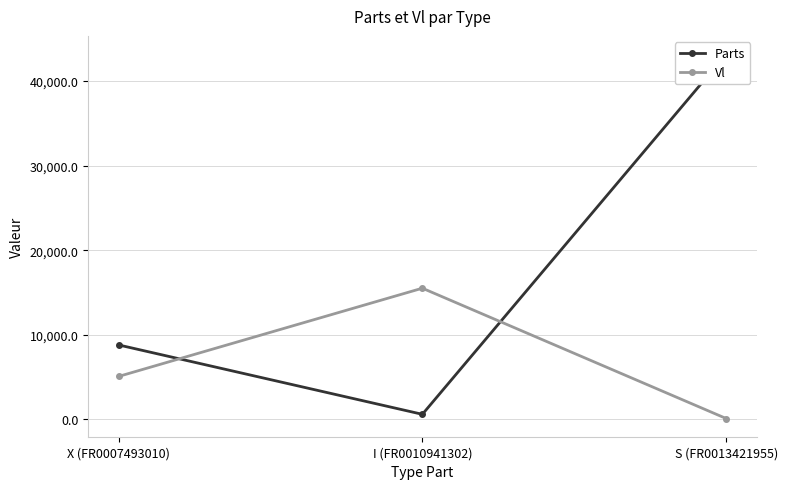

Reading right to left, what are all the values shown in this chart?

Parts: S (FR0013421955)=43170.9	I (FR0010941302)=607.2	X (FR0007493010)=8806.0
Vl: S (FR0013421955)=111.9	I (FR0010941302)=15508.9	X (FR0007493010)=5081.2